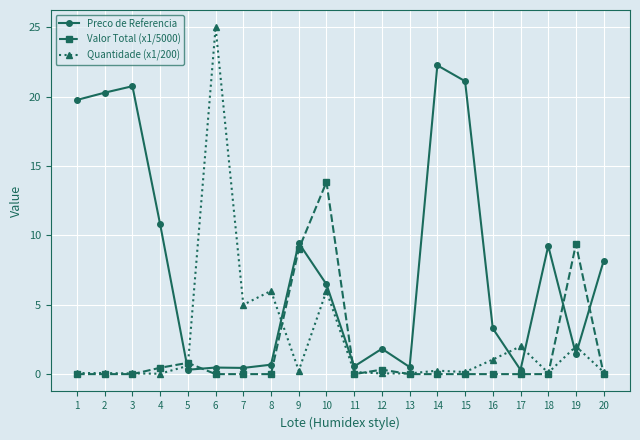

Which label corresponds to the largest value in the chart?

6